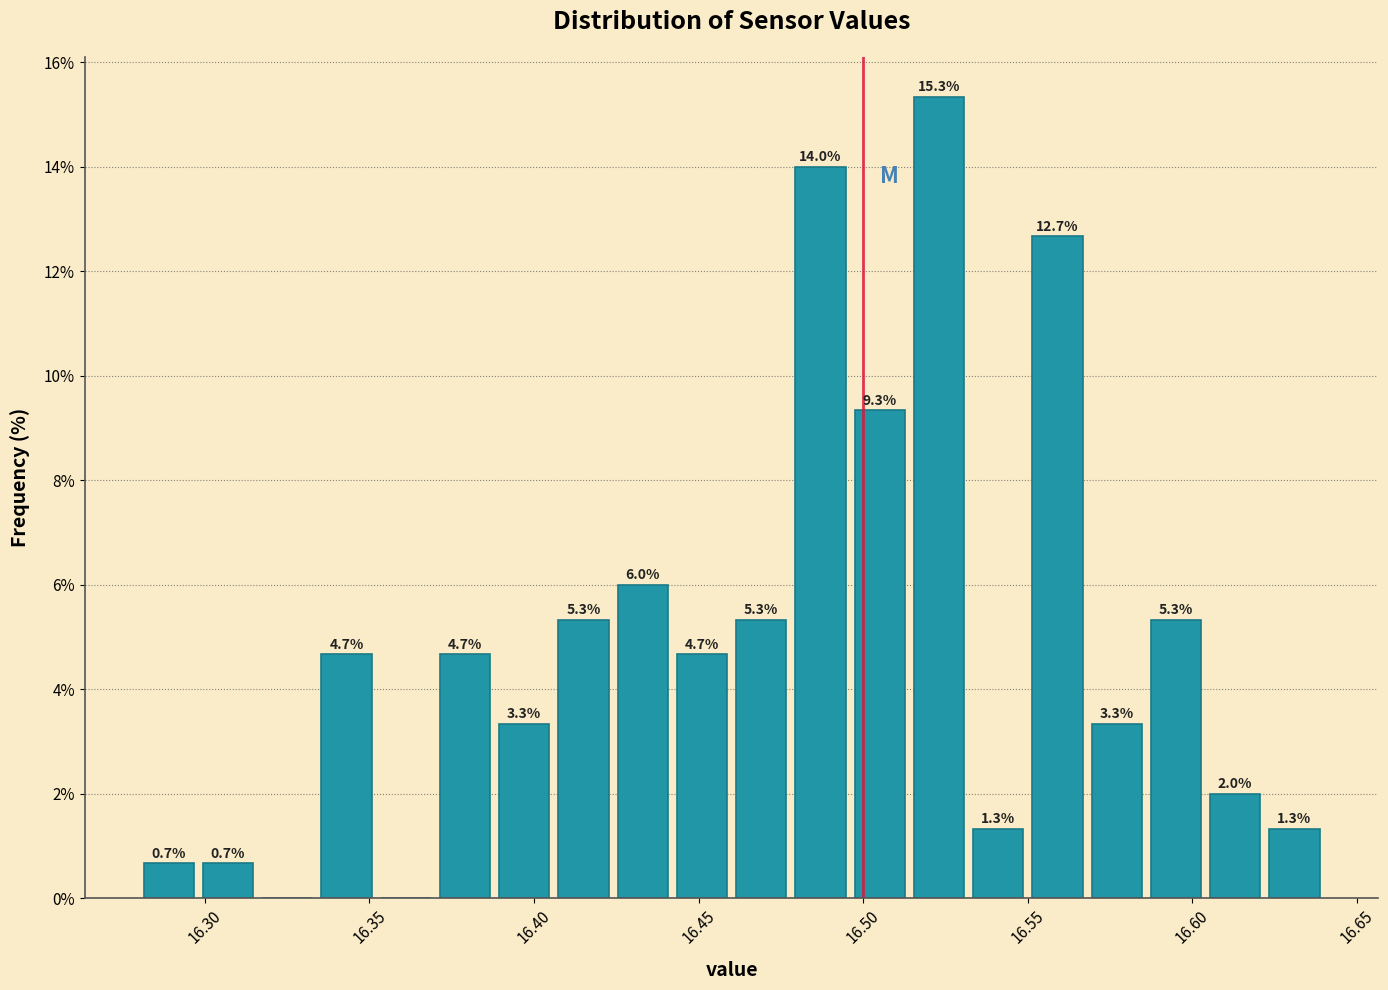

Around what value on the x-axis is the tallest bar? Give the approximate position of its centre, as read against the axis.

16.525